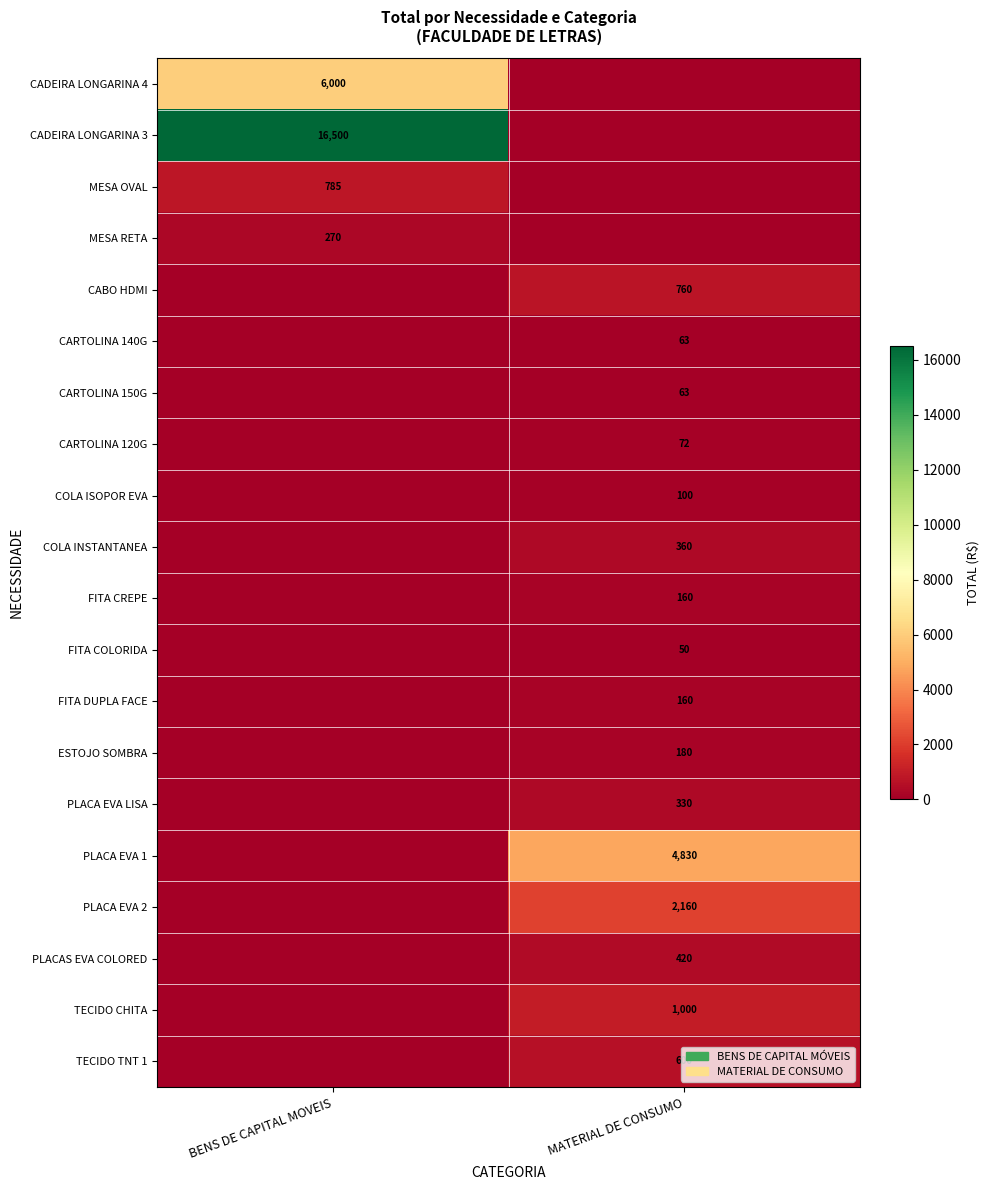

The value of TECIDO TNT 1 at MATERIAL DE CONSUMO is 153. True or false?

False